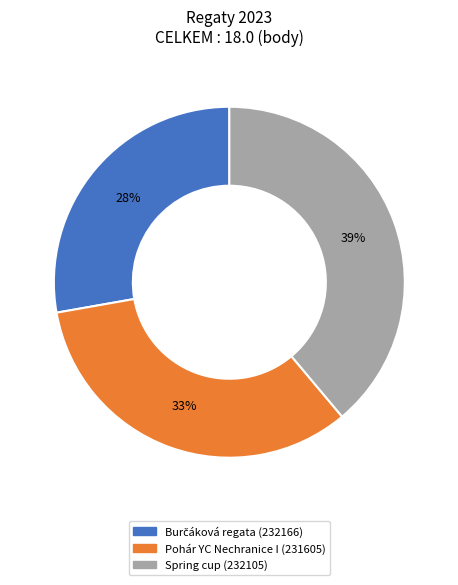

Which category has the biggest portion of the pie?

Spring cup (232105)